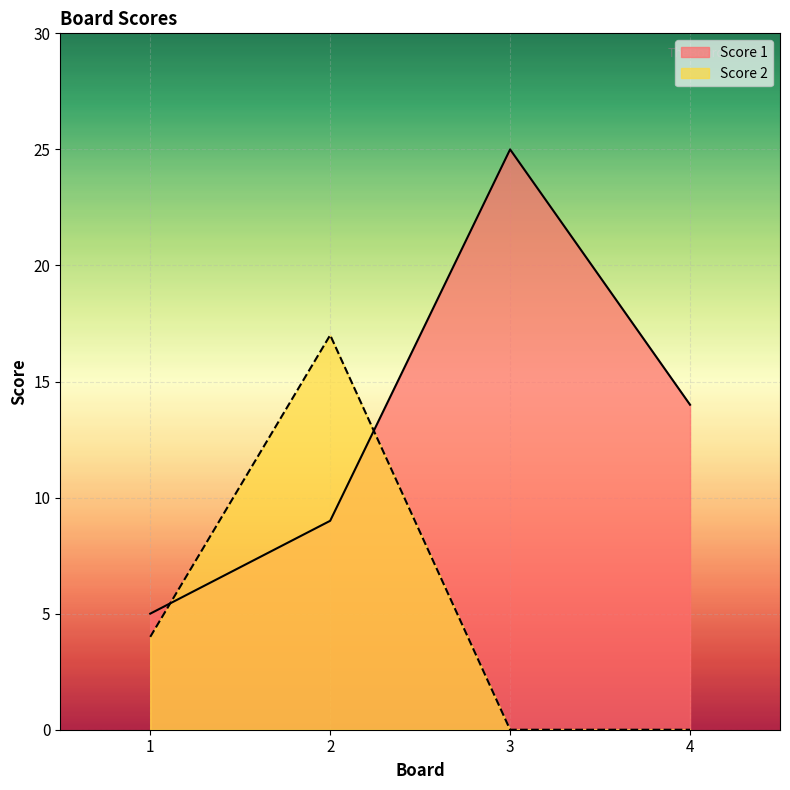

True or false: Score 2 has more than 0 points higher than both neighbors.

True